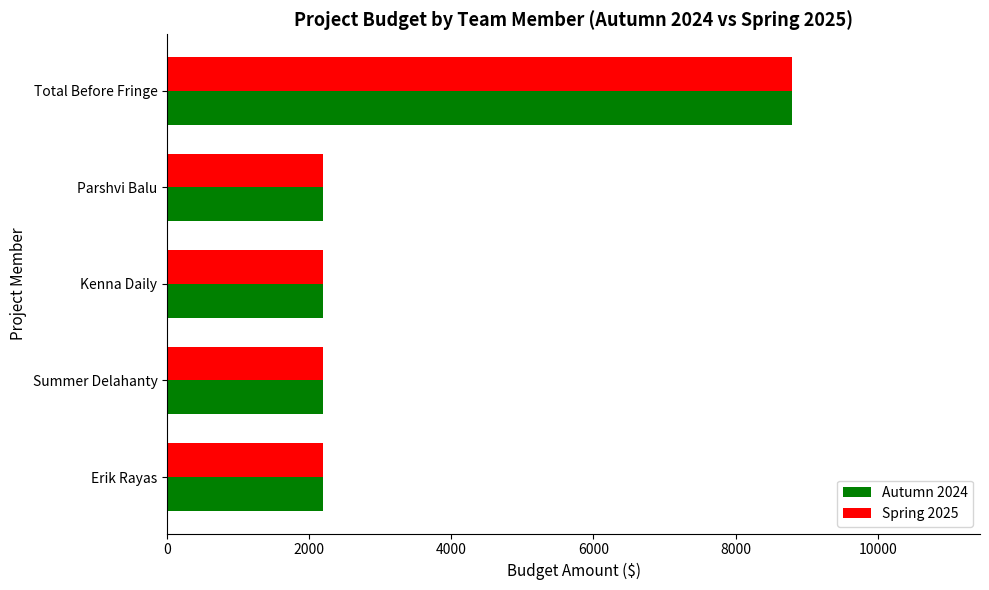

What is the difference between the maximum and minimum values in the Spring 2025 series?

6600